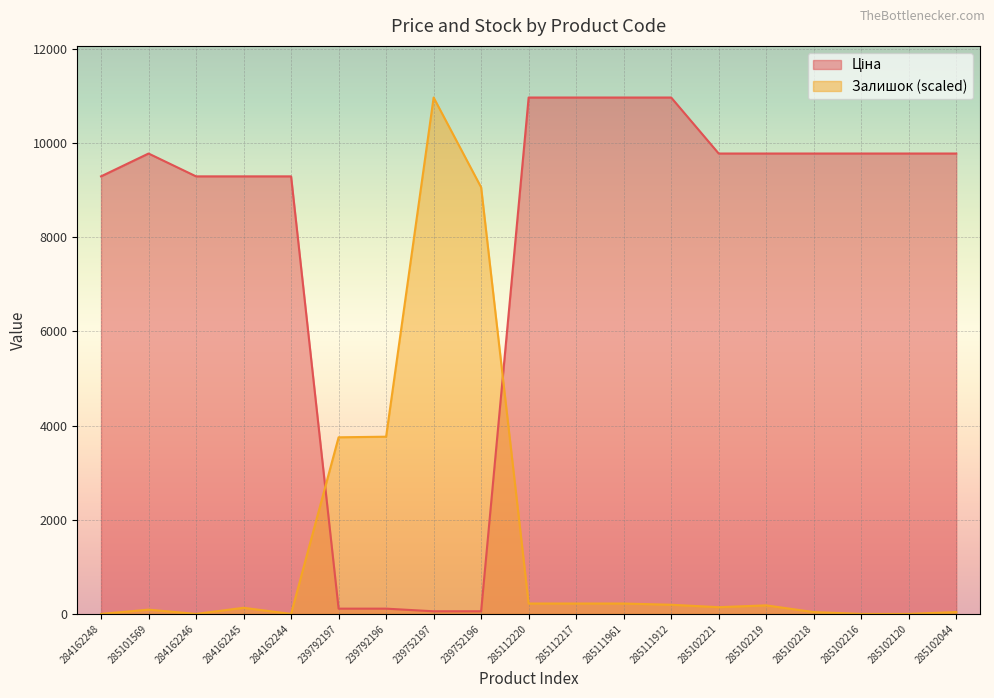

True or false: Ціна has a value of 10964.4 at 285112217.

True